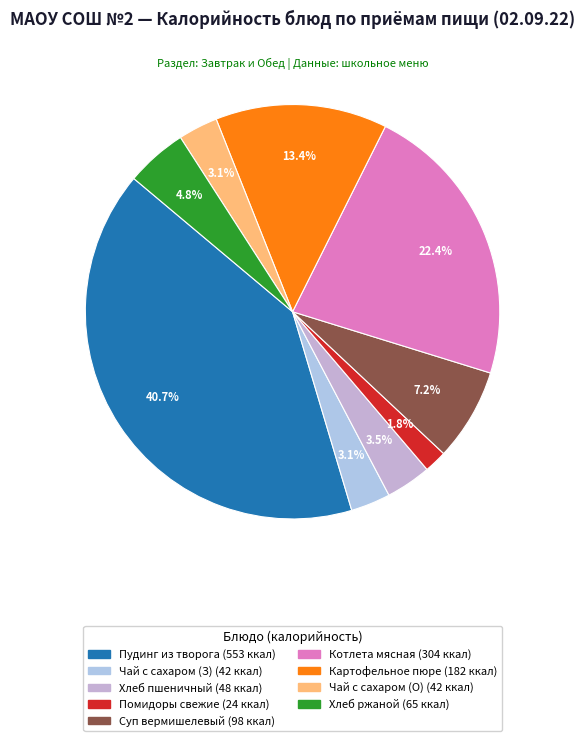

Count the number of slices in the pie.

9